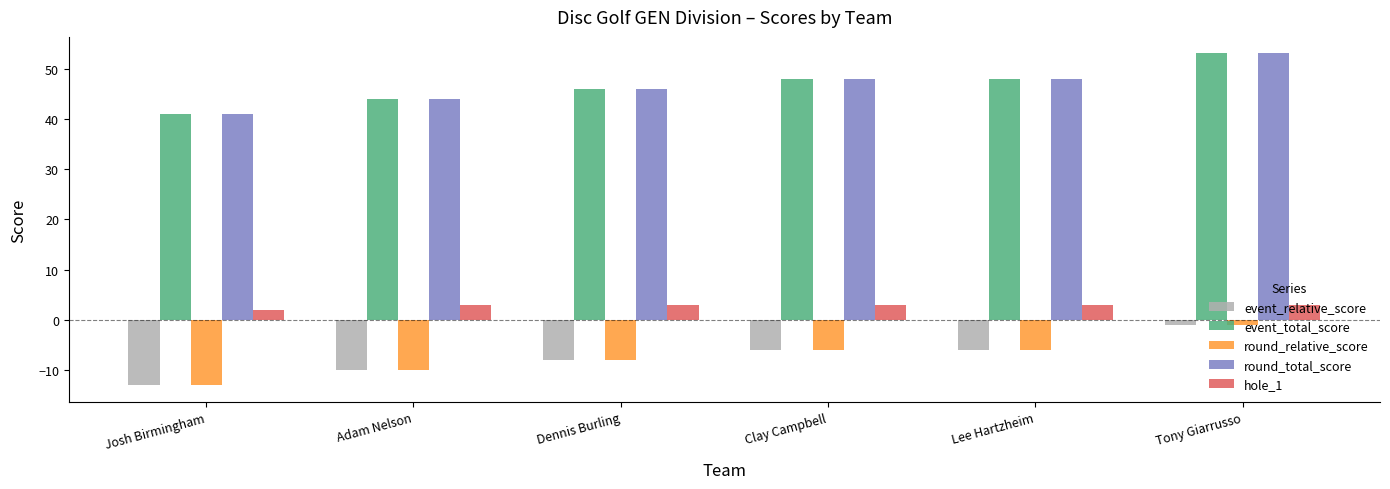

The value of event_relative_score at Josh Birmingham is -13. True or false?

True